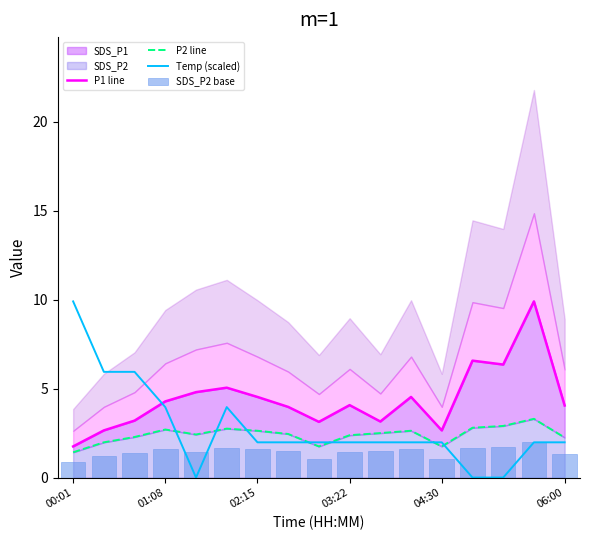

Where does the Temp (scaled) series first go above 1?

00:01